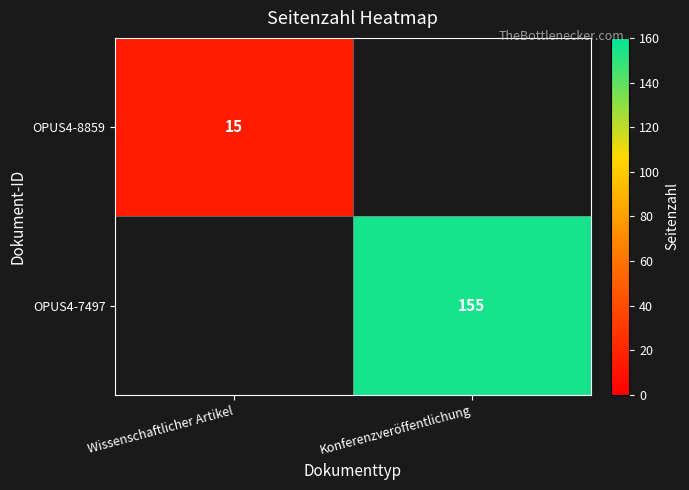

True or false: OPUS4-7497 has a value of 155 at Konferenzveröffentlichung.

True